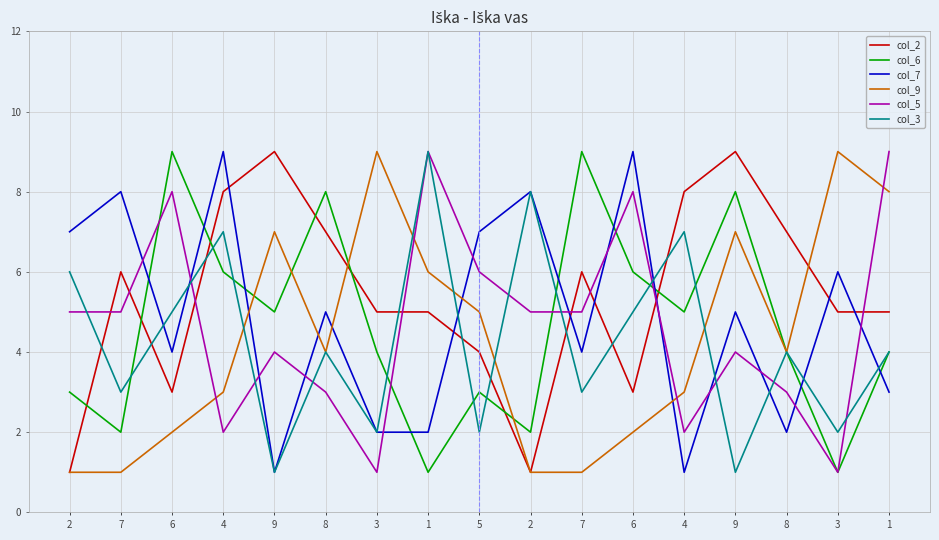

What are all the series names shown in the legend?

col_2, col_6, col_7, col_9, col_5, col_3